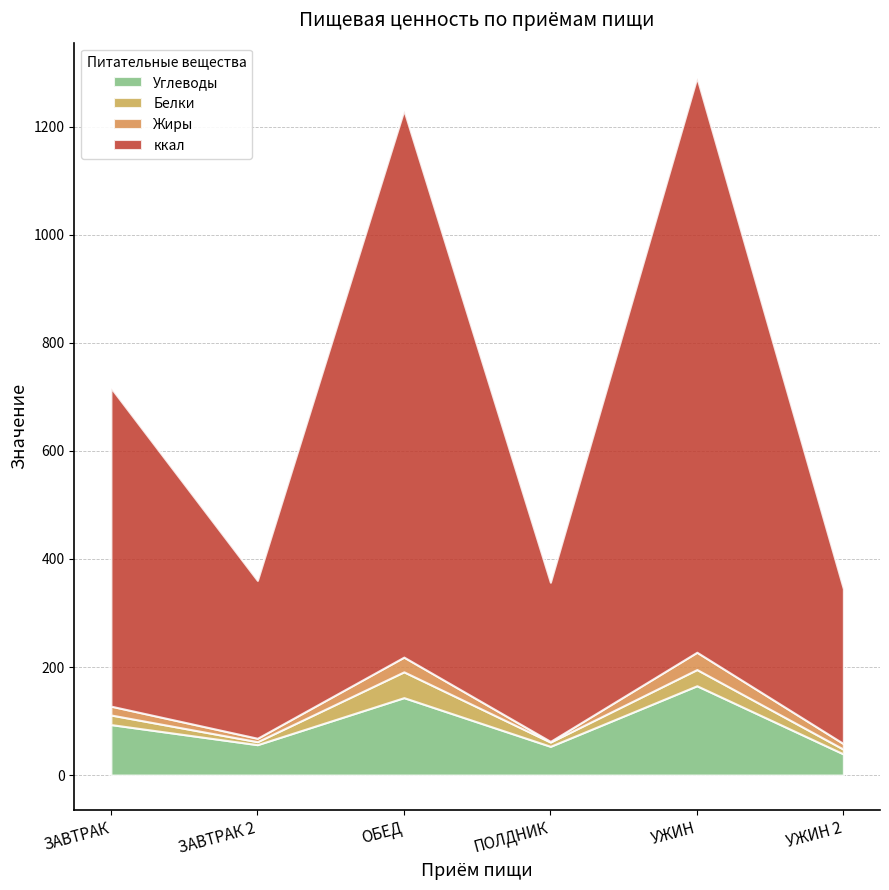

Rank the series by their maximum value, from lowest to highest.

Жиры, Белки, Углеводы, ккал